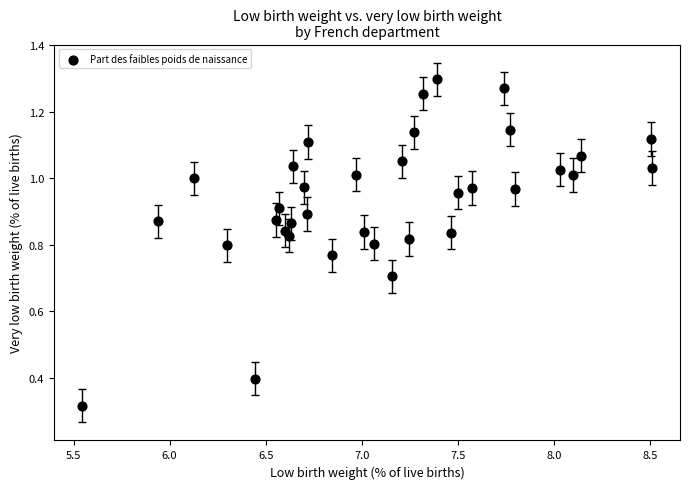

What is the range of X values (max minus min)?

3.0